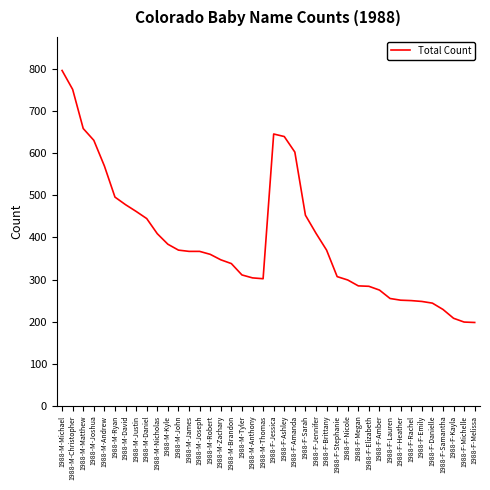

What is the greatest value displayed?

797